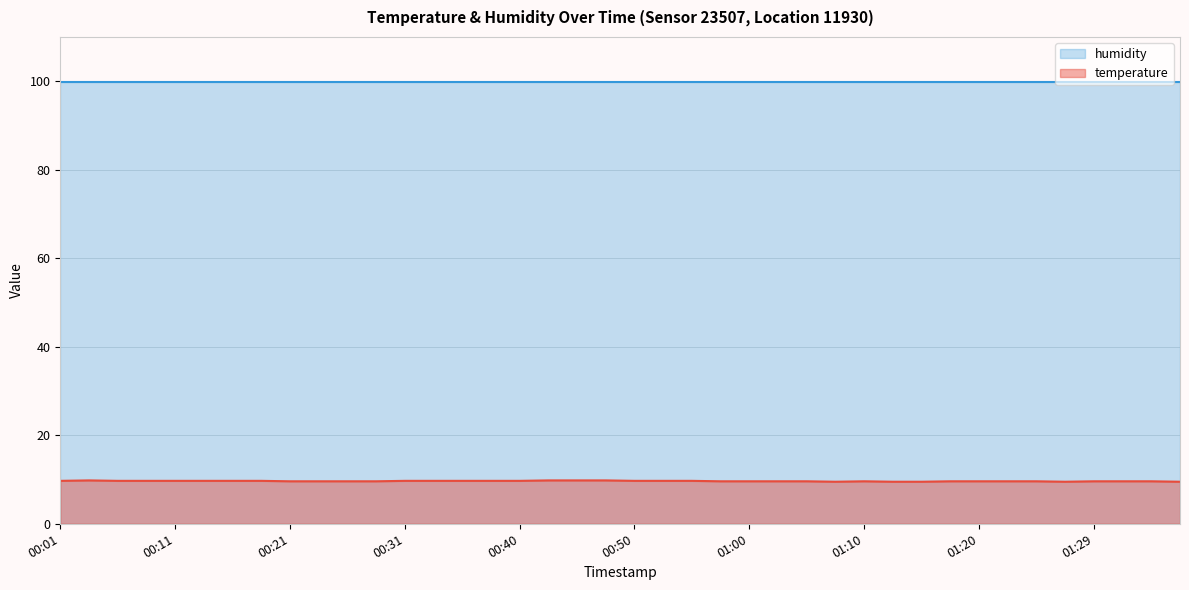

What is the sum of the values at 01:02 and 00:36?

19.3